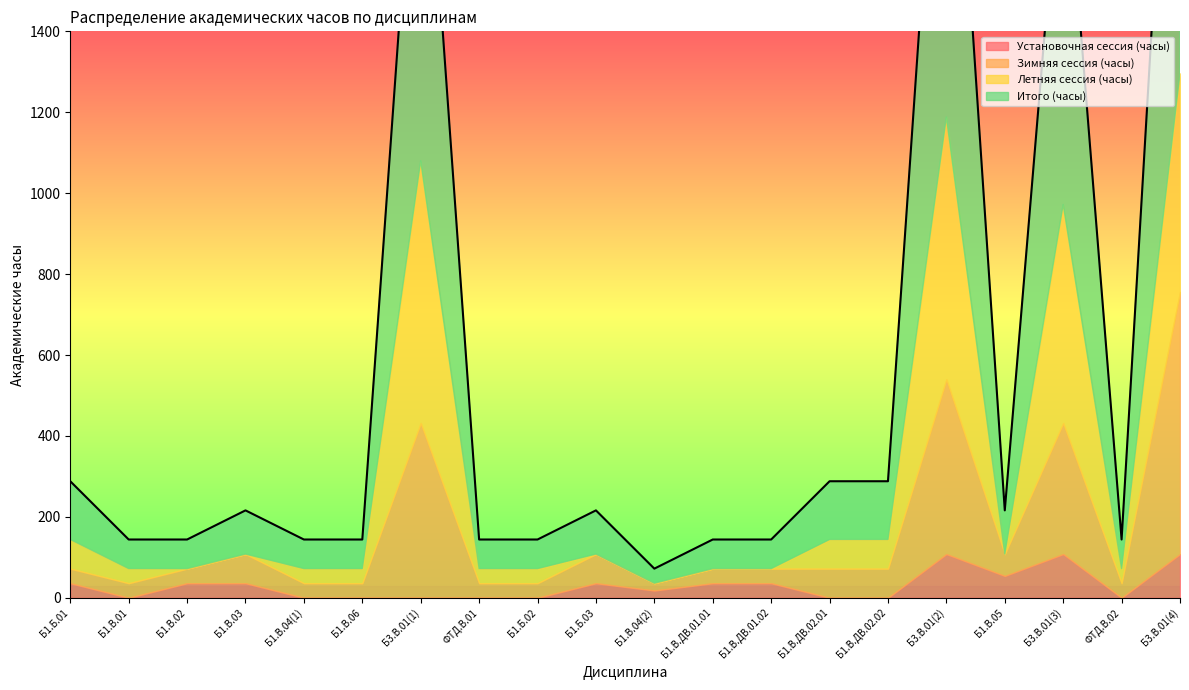

Between Б1.В.01 and Б1.В.ДВ.01.01, which is larger?

Б1.В.ДВ.01.01